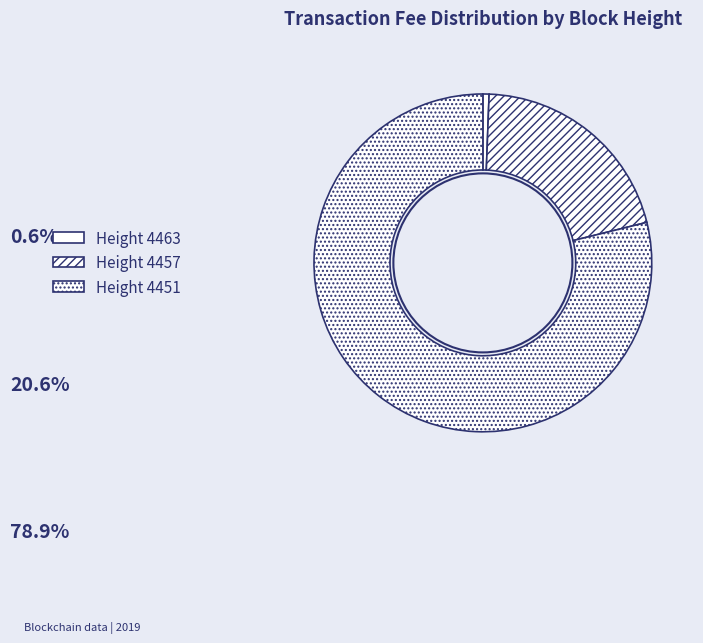

How many slices are in this pie chart?

3